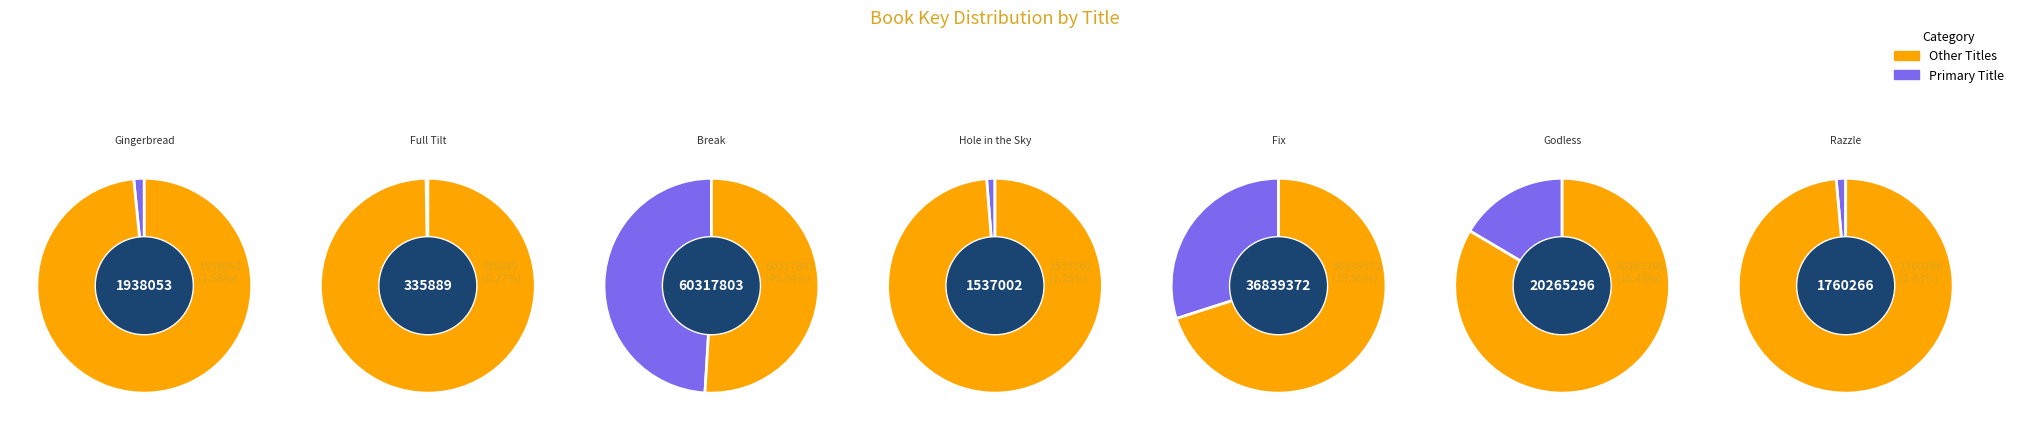

Combined, do Godless and Razzle account for over 50%?

No